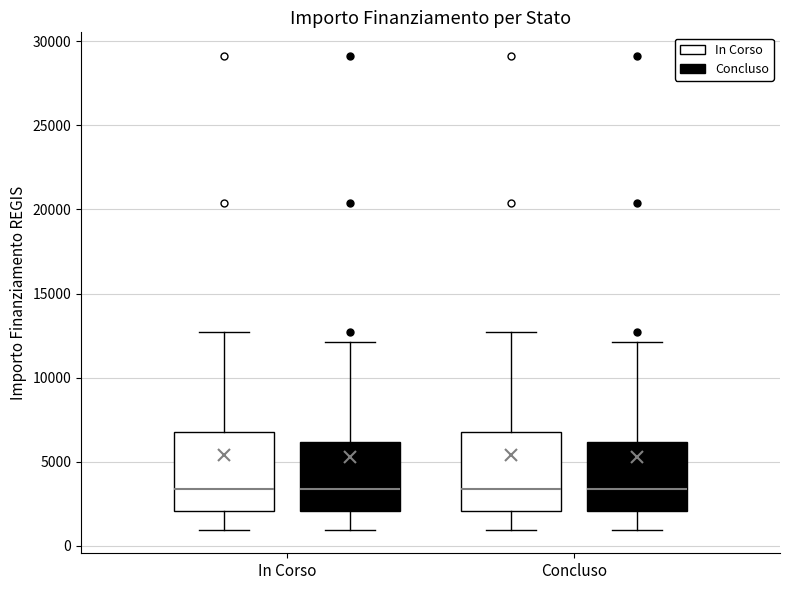

Reading left to right, read every box against the y-axis: the position of its median line, the range the box covers, and the ends of its whiskers. The values are not printed on the chart, so give them approximately, as read against the axis.

In Corso (In Corso): median 3500, box 2000 to 7000, whiskers 1000 to 12500
In Corso (Concluso): median 3500, box 2000 to 6000, whiskers 1000 to 12000
Concluso (In Corso): median 3500, box 2000 to 7000, whiskers 1000 to 12500
Concluso (Concluso): median 3500, box 2000 to 6000, whiskers 1000 to 12000